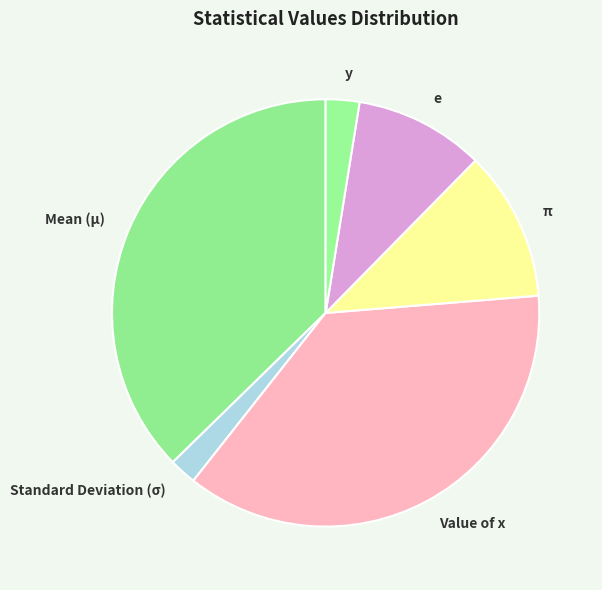

Is the sum of Value of x and y greater than half?

No